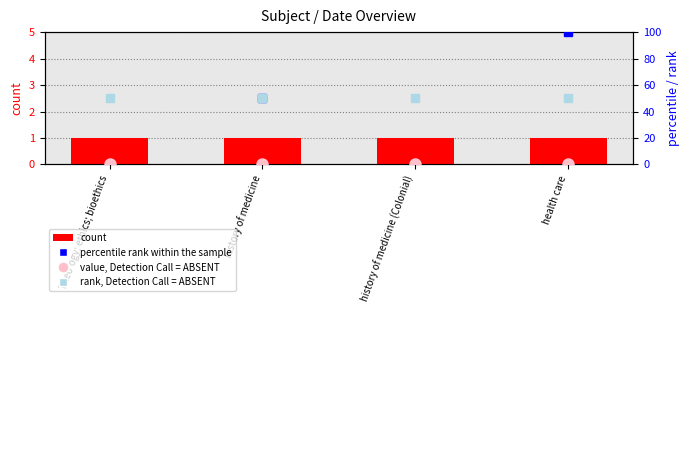

What is the spread (max minus min) of values at history of medicine (Colonial)?

50